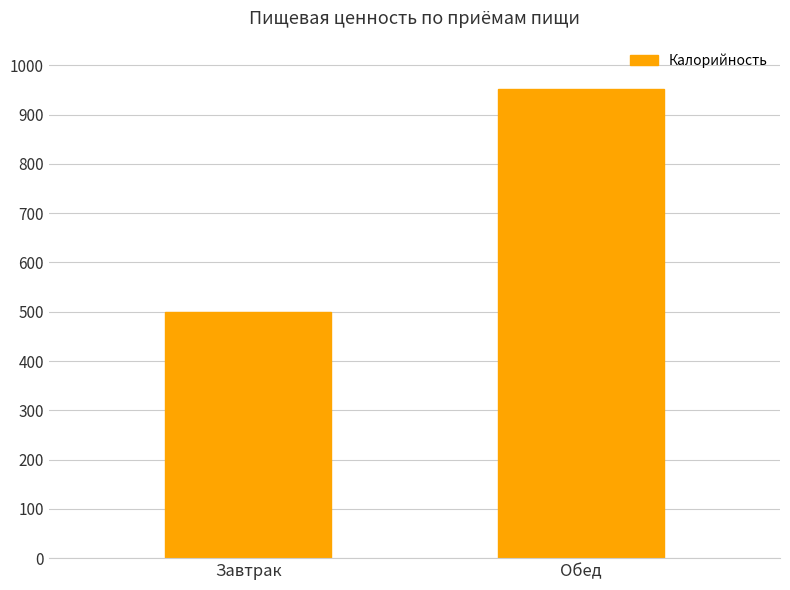

Is it true that the value at Обед is 951.0?

True